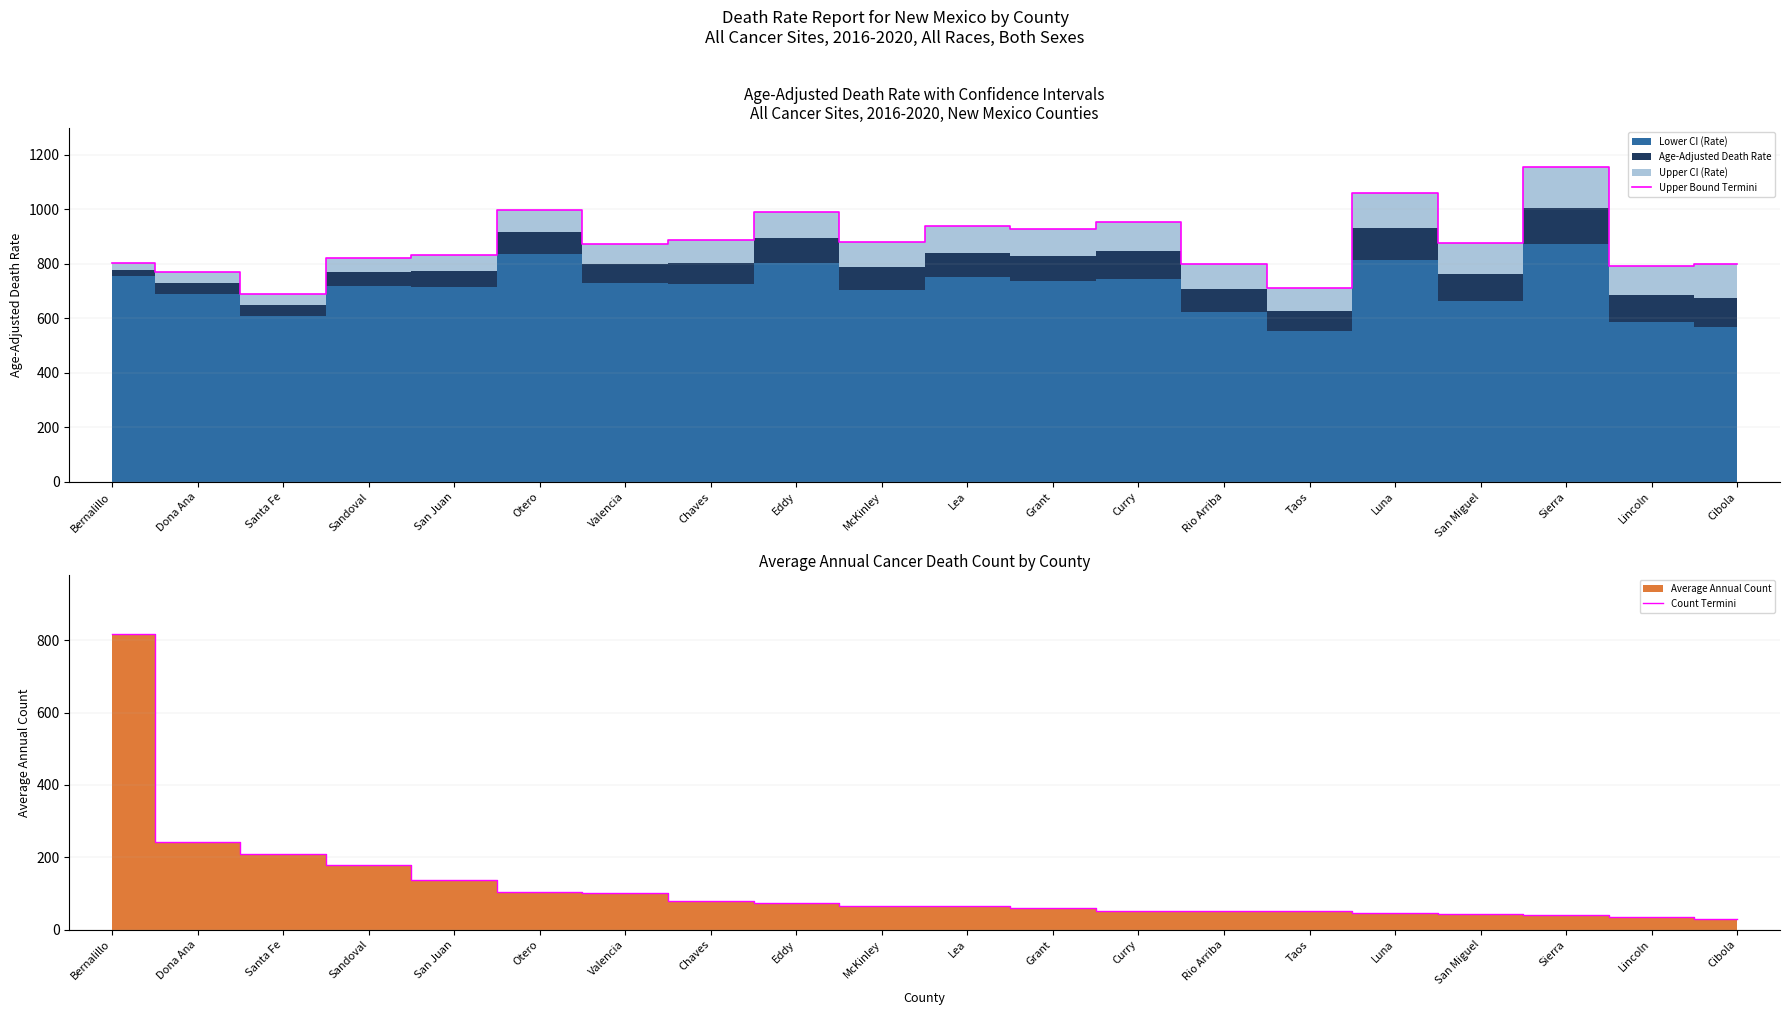

Reading left to right, extract all data points from this chart.

Upper Bound Termini: Bernalillo=802.5	Dona Ana=771.7	Santa Fe=690.3	Sandoval=822.1	San Juan=833.7	Otero=998.7	Valencia=872.8	Chaves=886.4	Eddy=991.4	McKinley=881.9	Lea=939.1	Grant=927.1	Curry=955.1	Rio Arriba=800.8	Taos=711.1	Luna=1060.0	San Miguel=874.8	Sierra=1155.9	Lincoln=793.9	Cibola=798.1
Count Termini: Bernalillo=817.0	Dona Ana=242.0	Santa Fe=209.0	Sandoval=180.0	San Juan=136.0	Otero=103.0	Valencia=101.0	Chaves=80.0	Eddy=74.0	McKinley=65.0	Lea=64.0	Grant=60.0	Curry=52.0	Rio Arriba=52.0	Taos=52.0	Luna=46.0	San Miguel=43.0	Sierra=40.0	Lincoln=36.0	Cibola=28.0